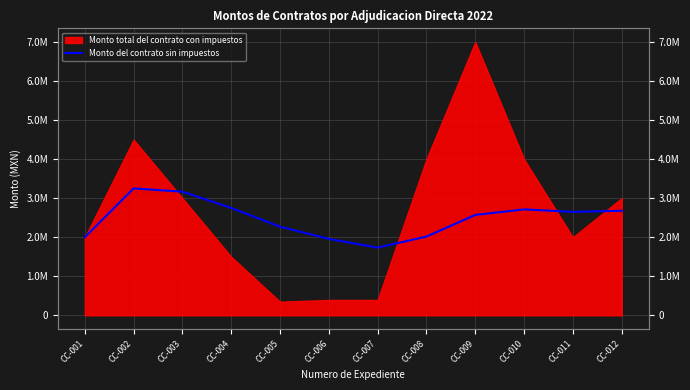

How many points are higher than both their immediate neighbors (excluding endpoints)?

2